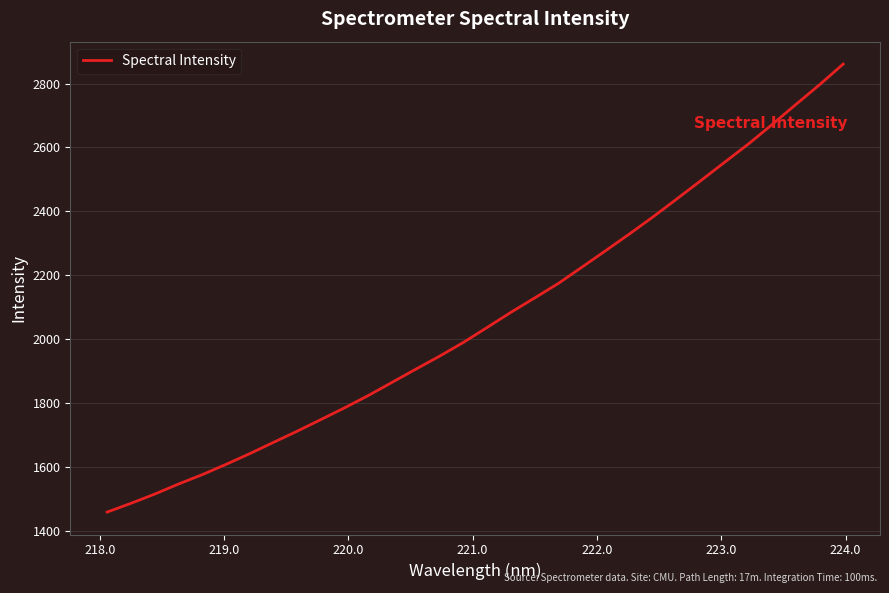

What is the smallest value displayed?

1458.6